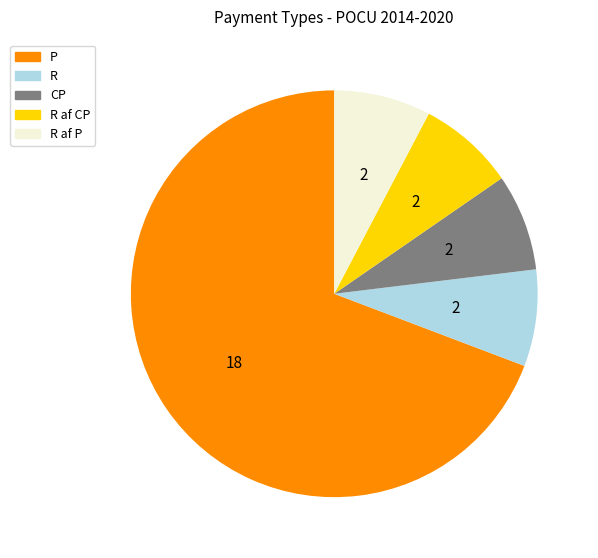

Is there any slice that represents more than half of the pie?

Yes